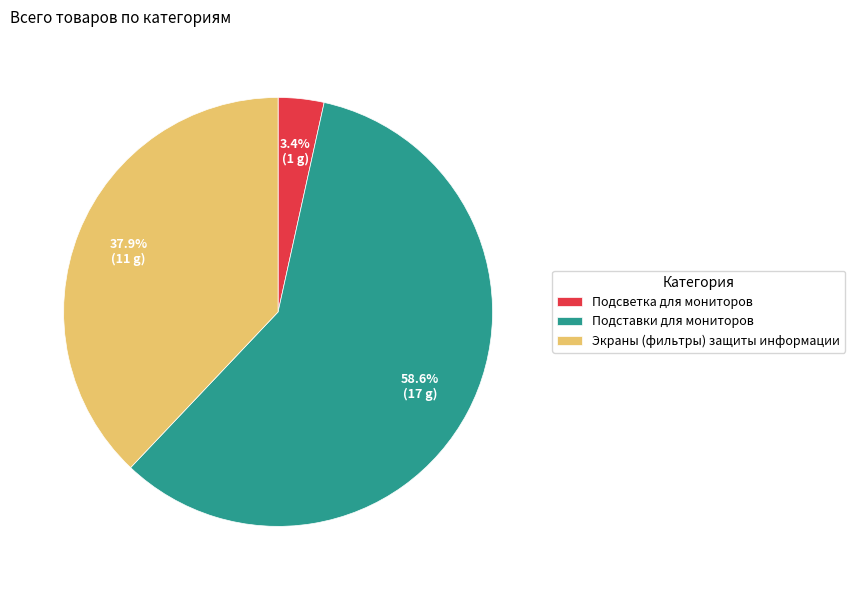

What is the largest slice in the pie chart?

Подставки для мониторов